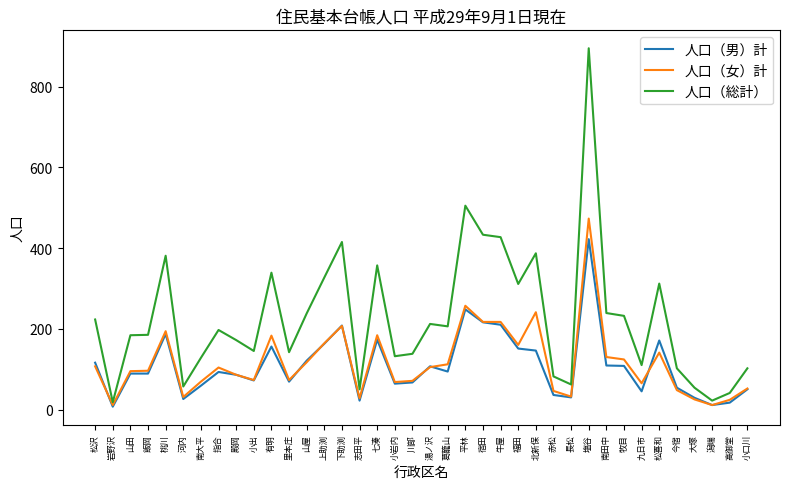

What is the difference between the highest and lowest values at 牧目?

124